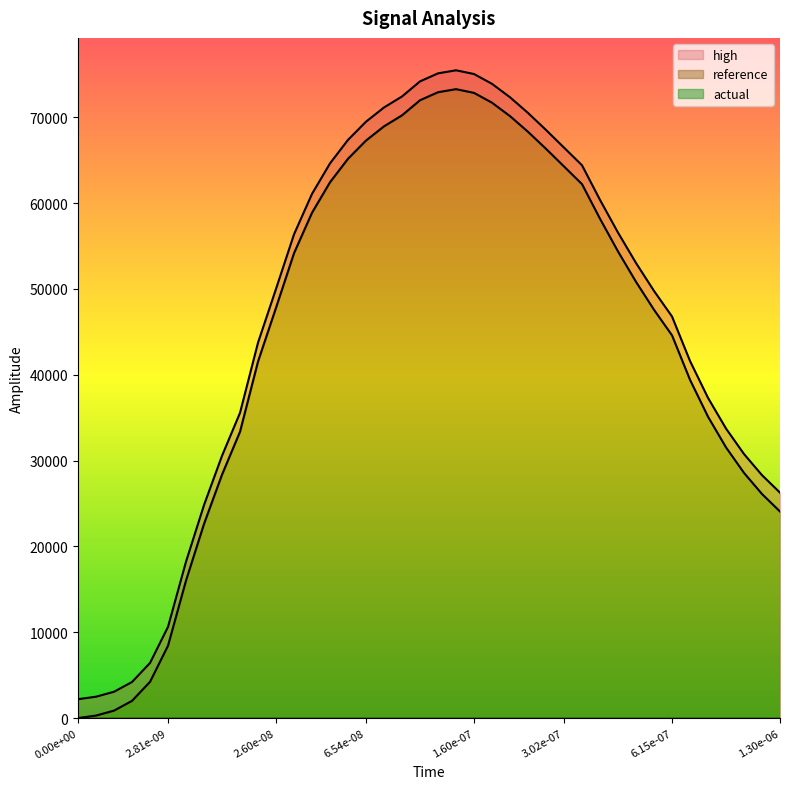

Where does the reference series first go above 53019?

12